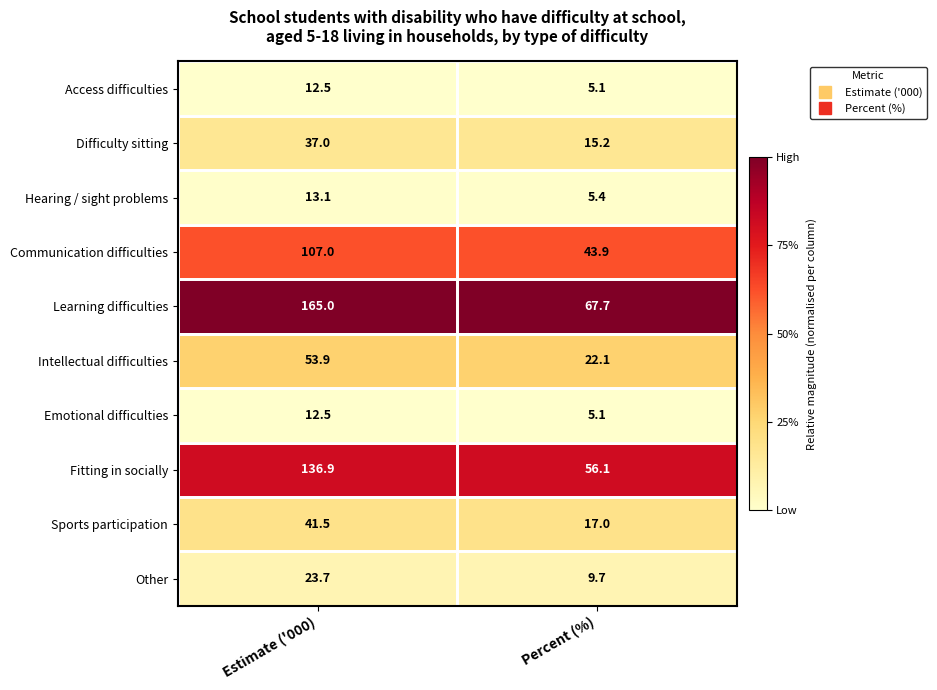

Is the value of Other at Estimate ('000) greater than the value of Emotional difficulties at Percent (%)?

Yes